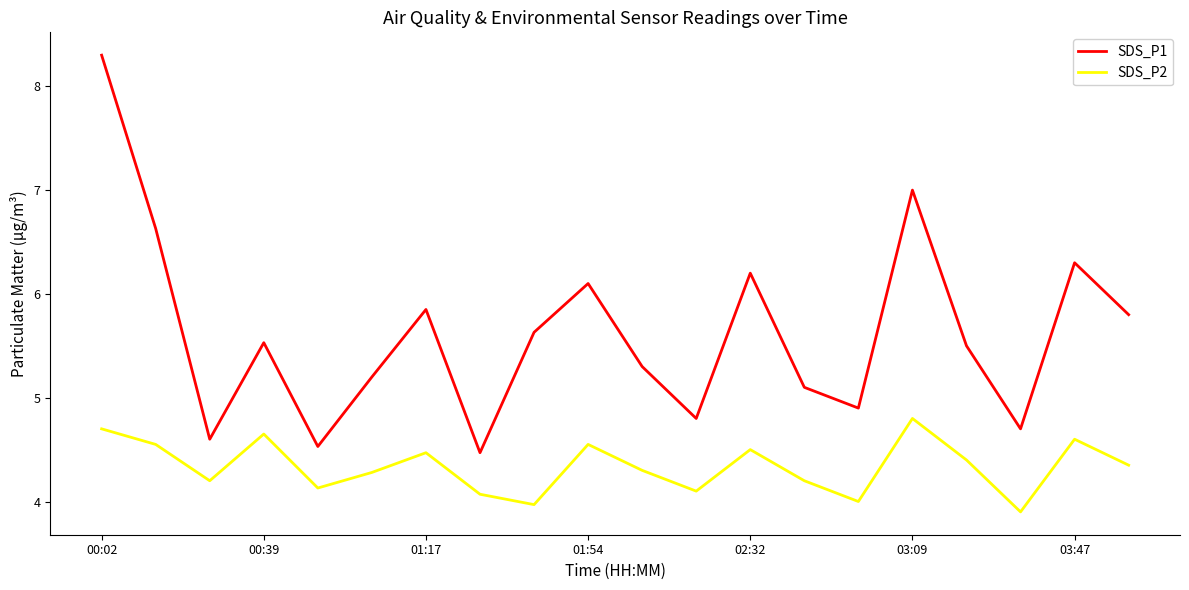

What is the lowest value of the SDS_P2 series?

3.9